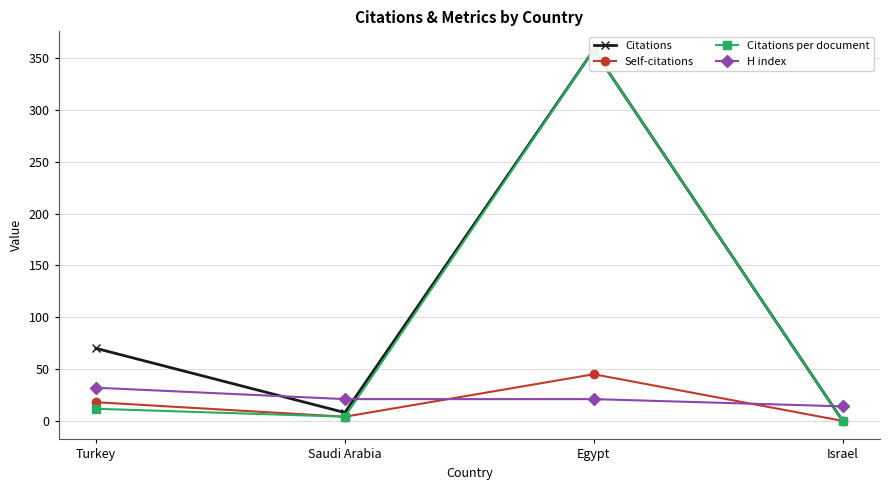

True or false: Self-citations and Citations cross at least once.

False